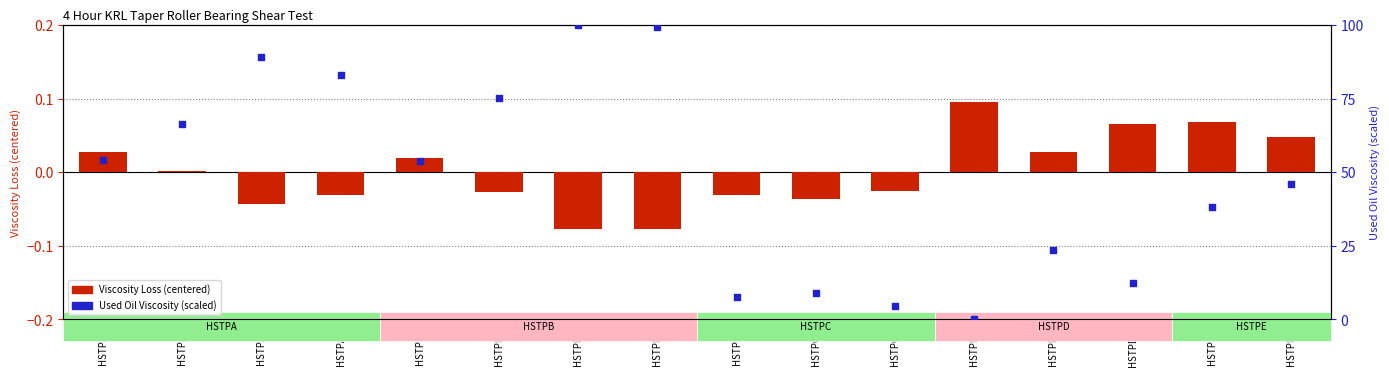

Which series contains the highest Y value?

Used Oil Viscosity (scaled 0-100)